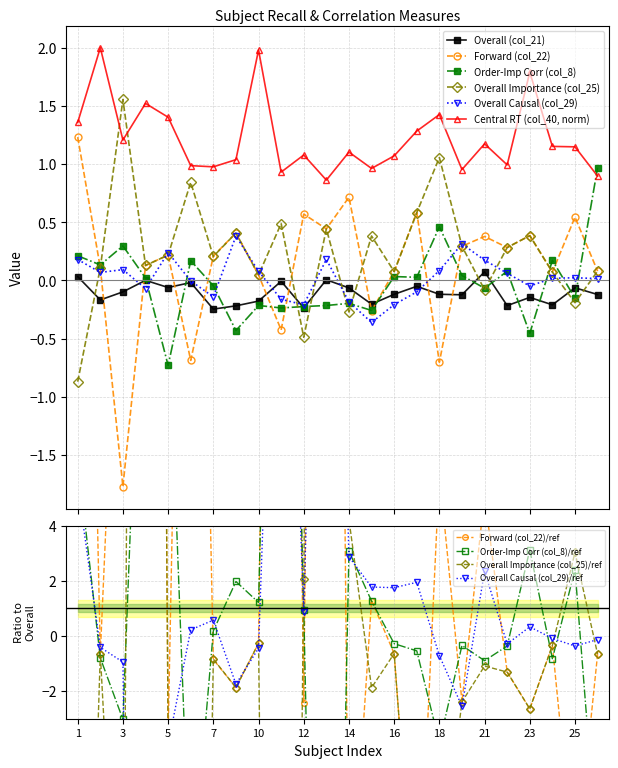

True or false: Overall (col_21) and Central (col_40) intersect in this chart.

False